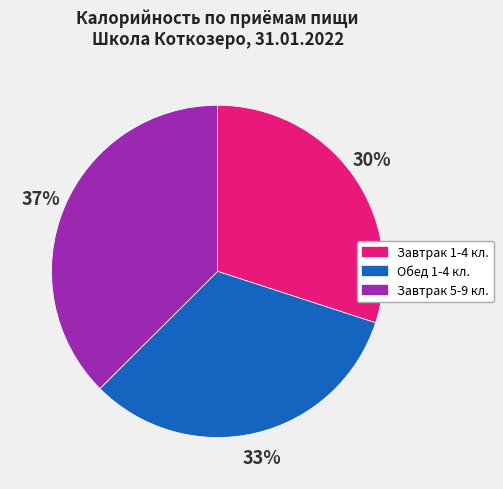

Combined, do Завтрак 5-9 кл. and Обед 1-4 кл. account for over 50%?

Yes